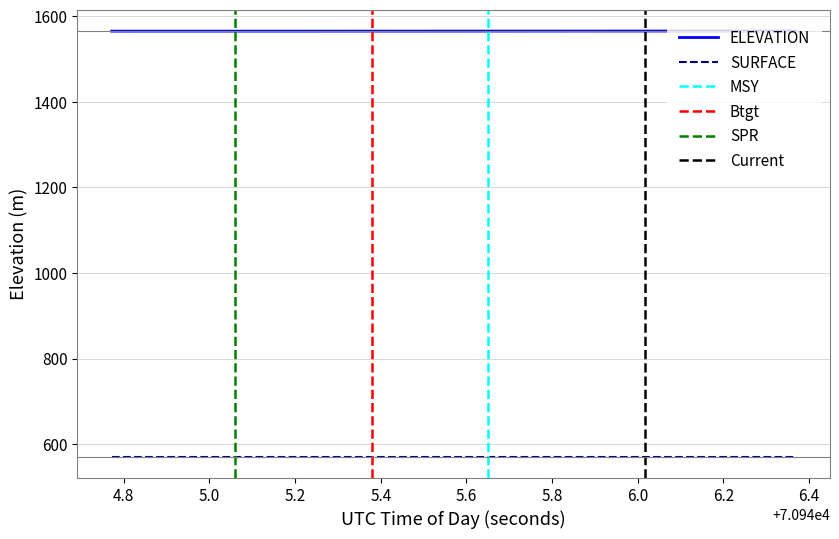

True or false: SURFACE and ELEVATION cross at least once.

False